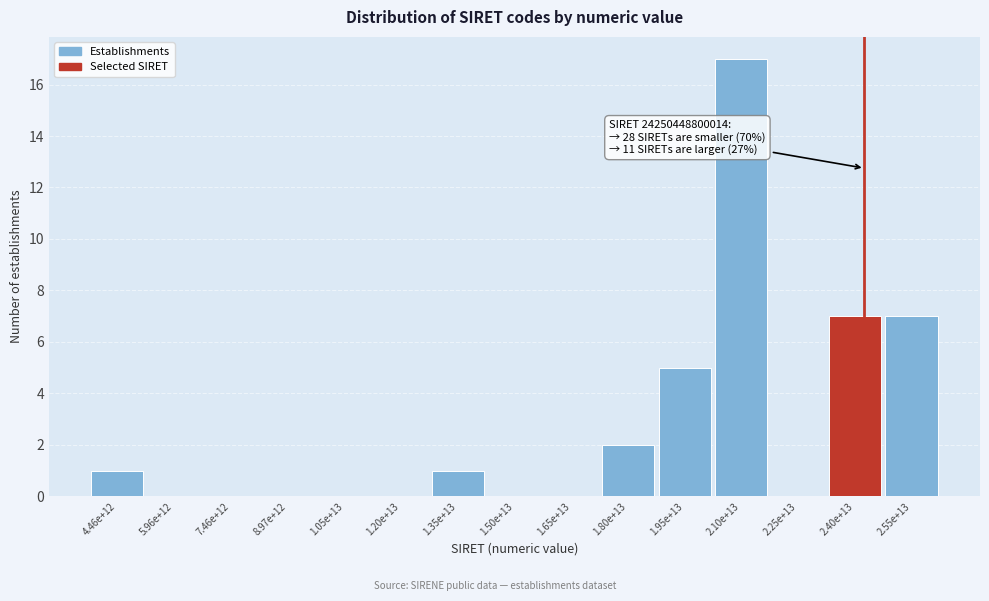

Reading right to left, transcribe all the data shown in this chart.

2.55e+13=7	2.40e+13=7	2.25e+13=0	2.10e+13=17	1.95e+13=5	1.80e+13=2	1.65e+13=0	1.50e+13=0	1.35e+13=1	1.20e+13=0	1.05e+13=0	8.97e+12=0	7.46e+12=0	5.96e+12=0	4.46e+12=1